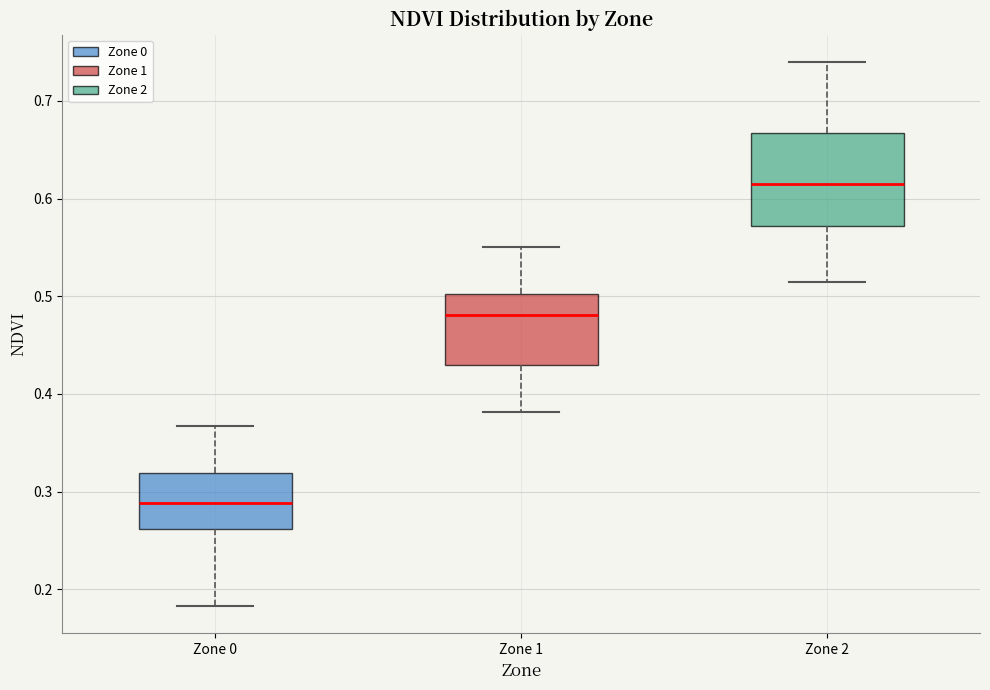

Which box has the lowest median line?

Zone 0